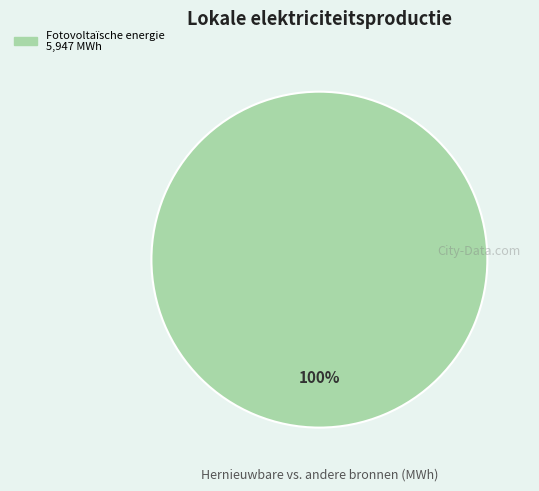

Is there a majority slice in this chart?

Yes